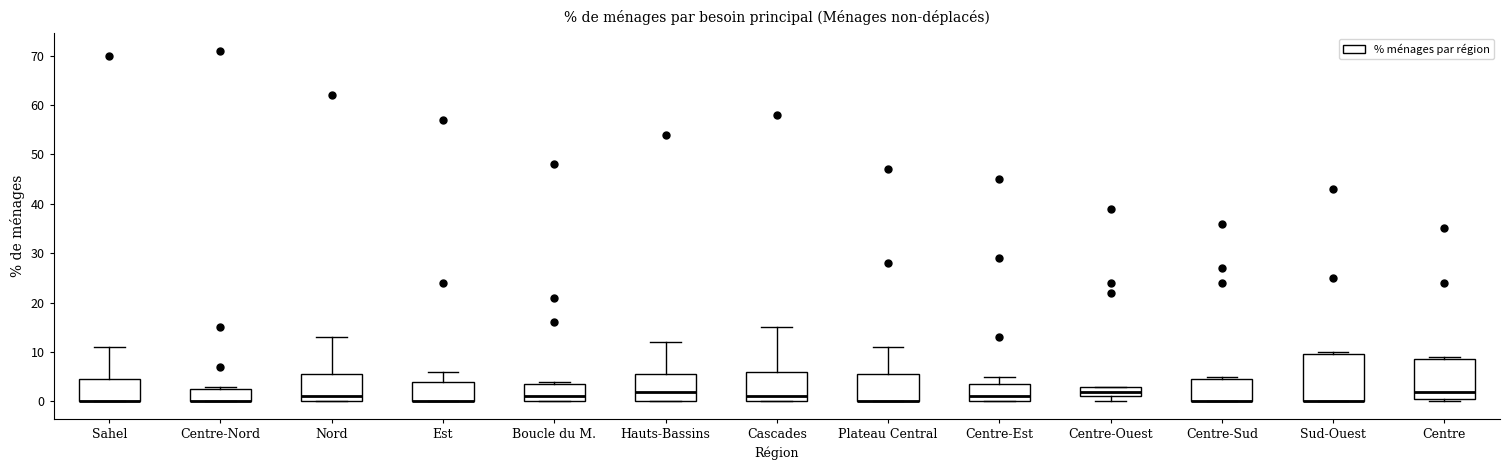

Reading left to right, transcribe this box plot: for each box, give where its median line is, the range the box spans, and where its two whiskers end, as read against the y-axis. The values are not printed on the chart, so give them approximately, as read against the axis.

Sahel: median 0 (drawn on the box's lower edge), box 0 to 5, whiskers 0 to 11
Centre-Nord: median 0 (drawn on the box's lower edge), box 0 to 3, whiskers 0 to 3 (just above the box's upper edge)
Nord: median 1, box 0 to 6, whiskers 0 to 13
Est: median 0 (drawn on the box's lower edge), box 0 to 4, whiskers 0 to 6
Boucle du M.: median 1, box 0 to 4, whiskers 0 to 4 (just above the box's upper edge)
Hauts-Bassins: median 2, box 0 to 6, whiskers 0 to 12
Cascades: median 1, box 0 to 6, whiskers 0 to 15
Plateau Central: median 0 (drawn on the box's lower edge), box 0 to 6, whiskers 0 to 11
Centre-Est: median 1, box 0 to 4, whiskers 0 to 5
Centre-Ouest: median 2, box 1 to 3, whiskers 0 to 3
Centre-Sud: median 0 (drawn on the box's lower edge), box 0 to 5, whiskers 0 to 5 (just above the box's upper edge)
Sud-Ouest: median 0 (drawn on the box's lower edge), box 0 to 10, whiskers 0 to 10 (just above the box's upper edge)
Centre: median 2, box 1 to 9, whiskers 0 to 9 (just above the box's upper edge)